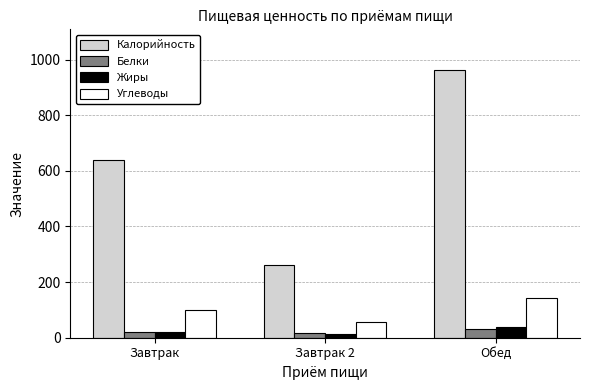

Are the bars grouped side by side (vs. stacked)?

Yes